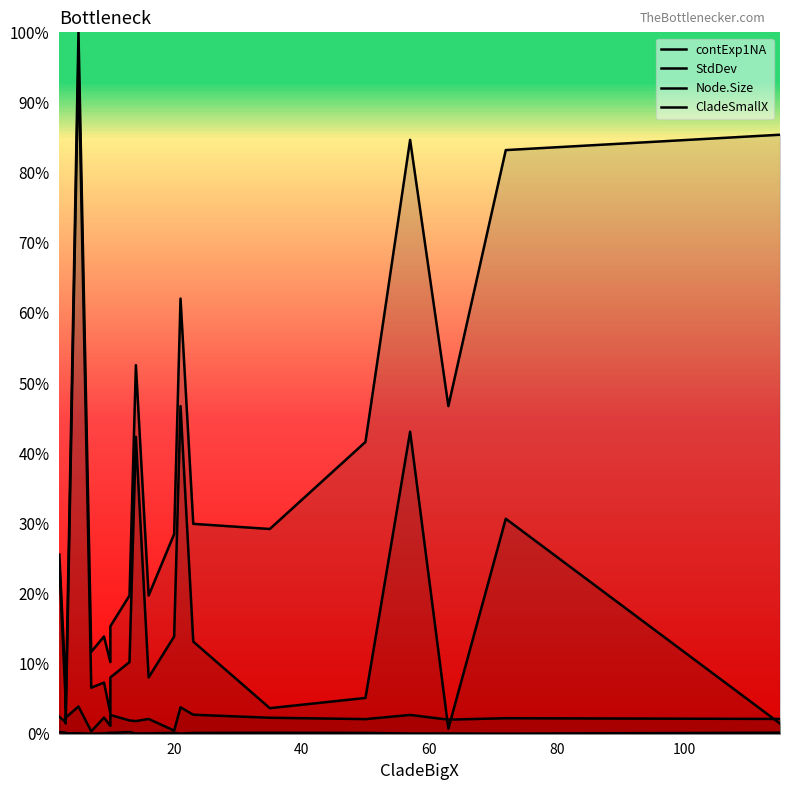

Rank the series by their maximum value, from highest to lowest.

Node.Size, CladeSmallX, StdDev, contExp1NA